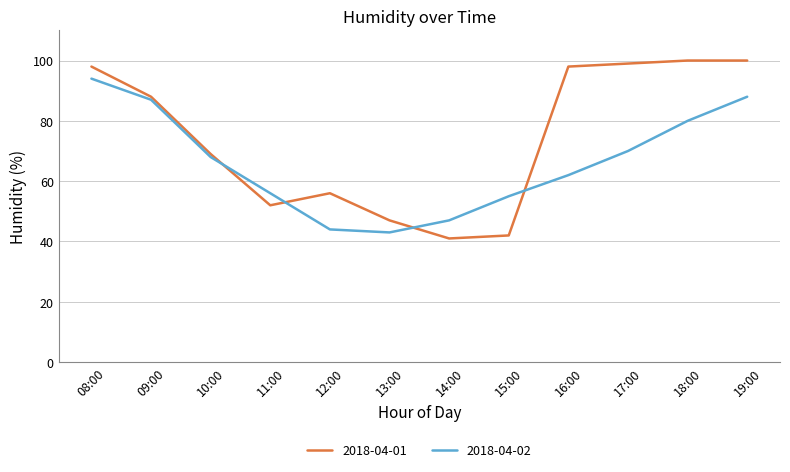

What is the total value across all series at 12:00?

100